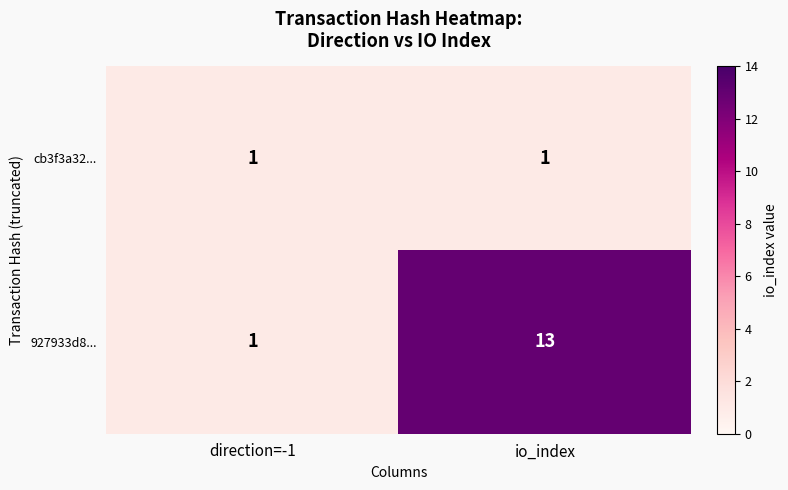

Where is 927933d8... nearest to the value 7?

direction=-1